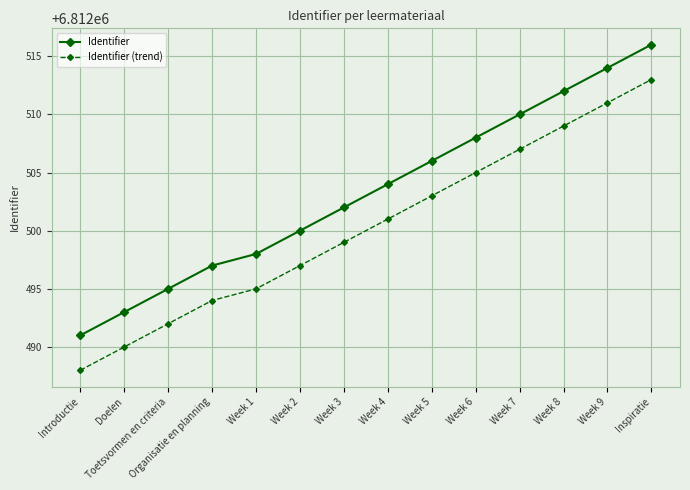

What is the total value across all series at Week 2?

13624997